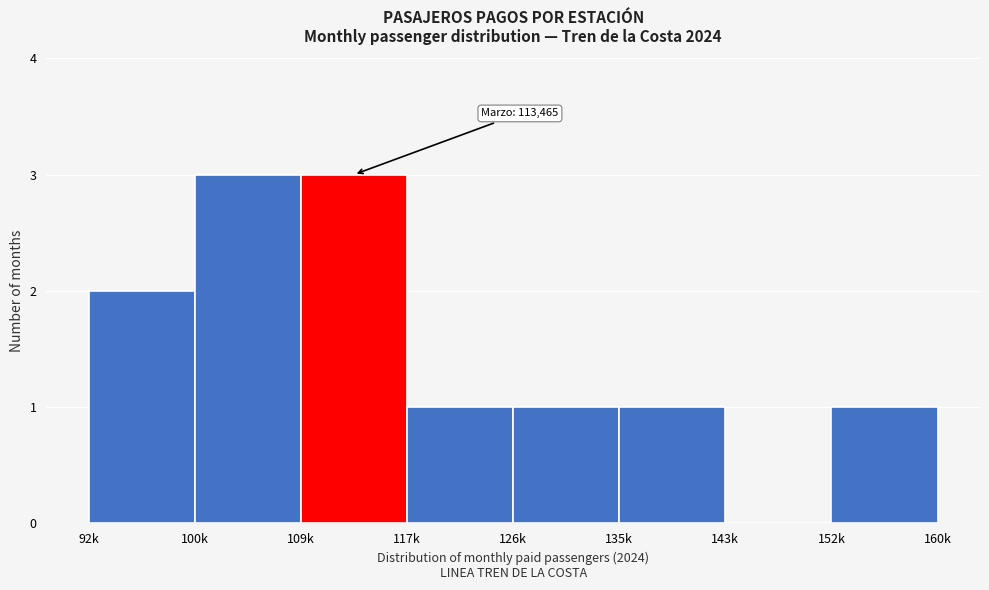

Reading right to left, list all the values displayed in this chart.

152k=1	143k=0	135k=1	126k=1	117k=1	109k=3	100k=3	92k=2